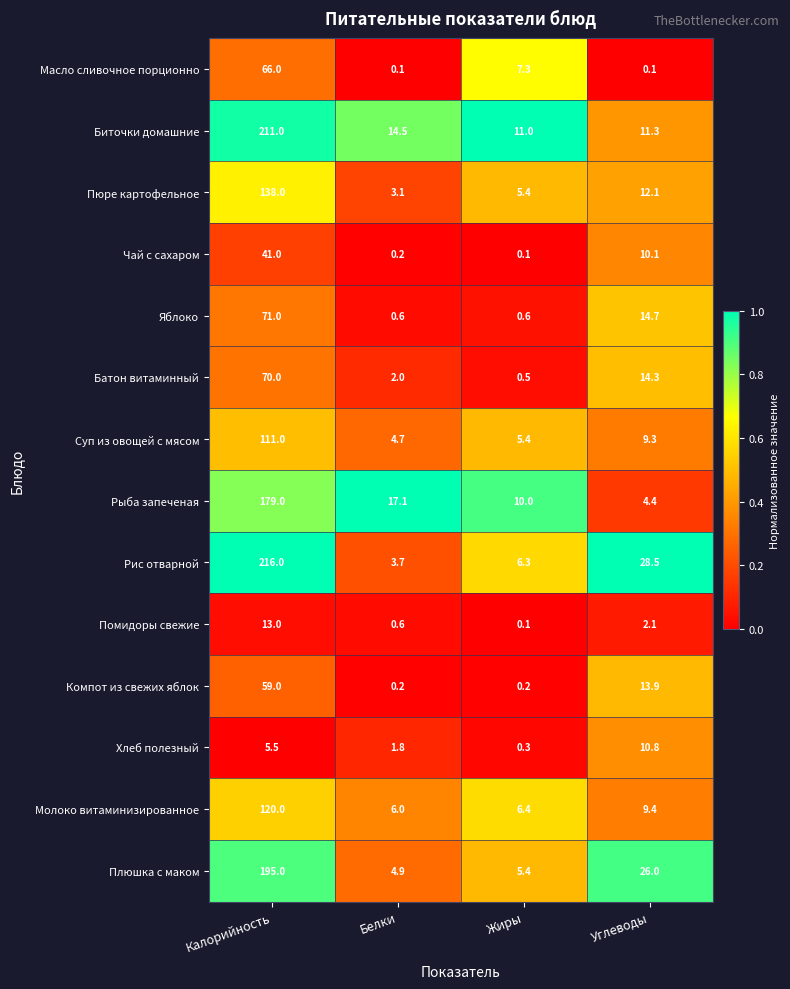

The Рис отварной series shows 46.3 at Углеводы. True or false?

False